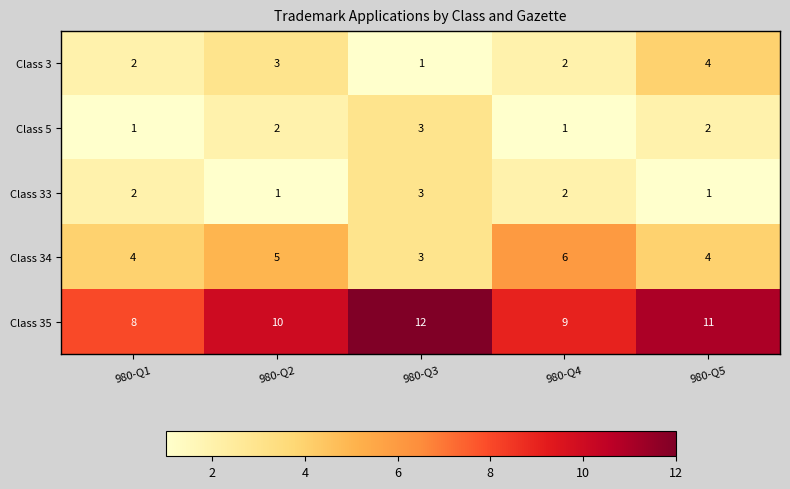

How many data points does each series have?

5